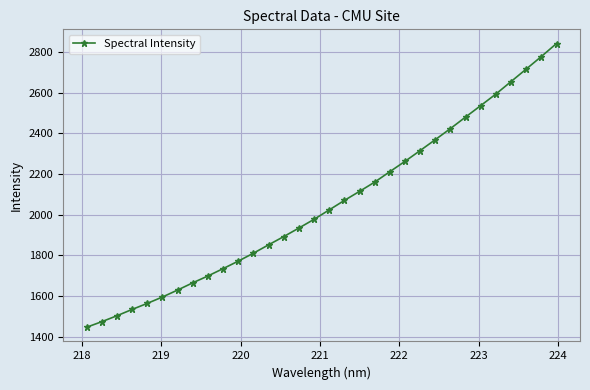

What is the average value?

2051.4